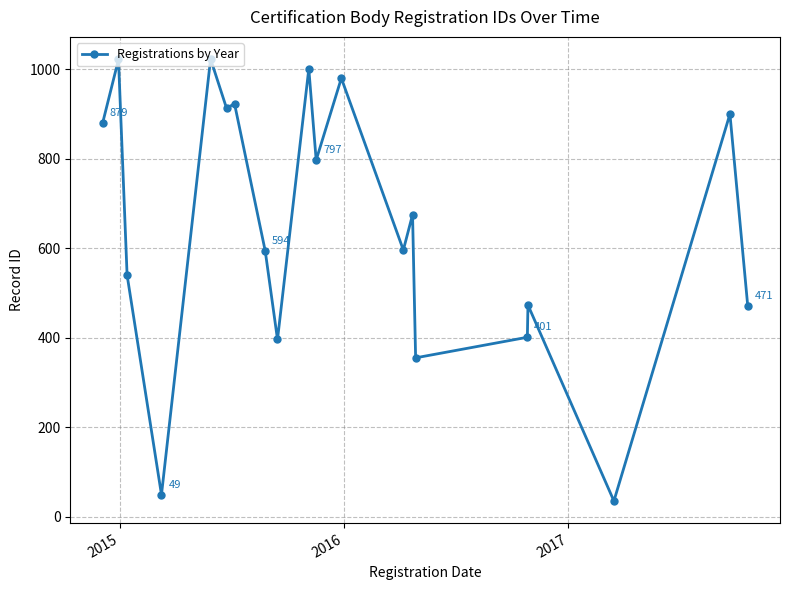

What is the average value?

651